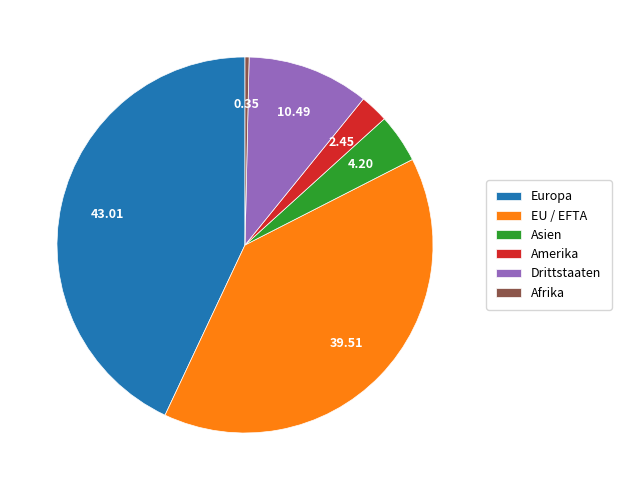

Does EU / EFTA represent more than half of the total?

No